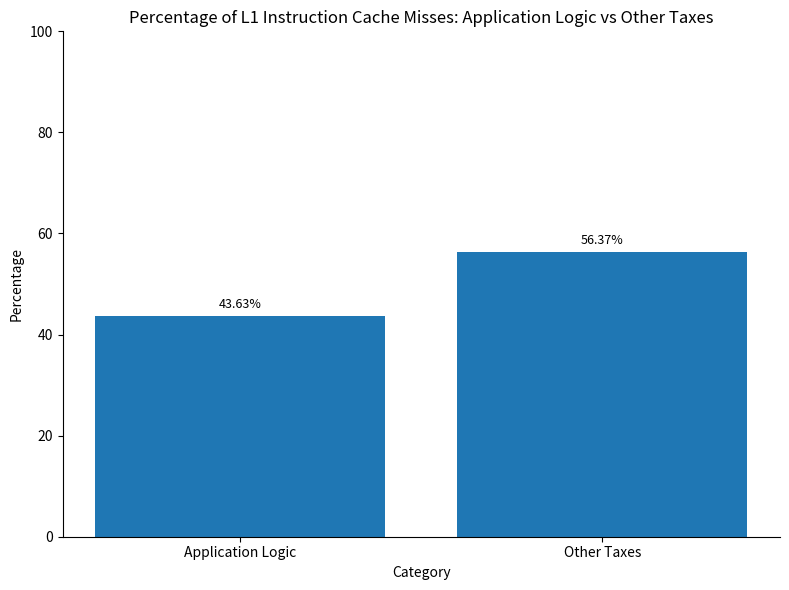

Approximately how many times larger is the value at Other Taxes compared to Application Logic?

1.3